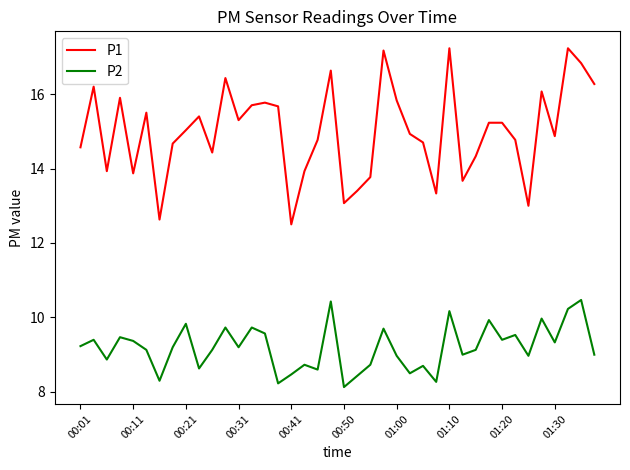

List the series in order of their overall mean, lowest first.

P2, P1